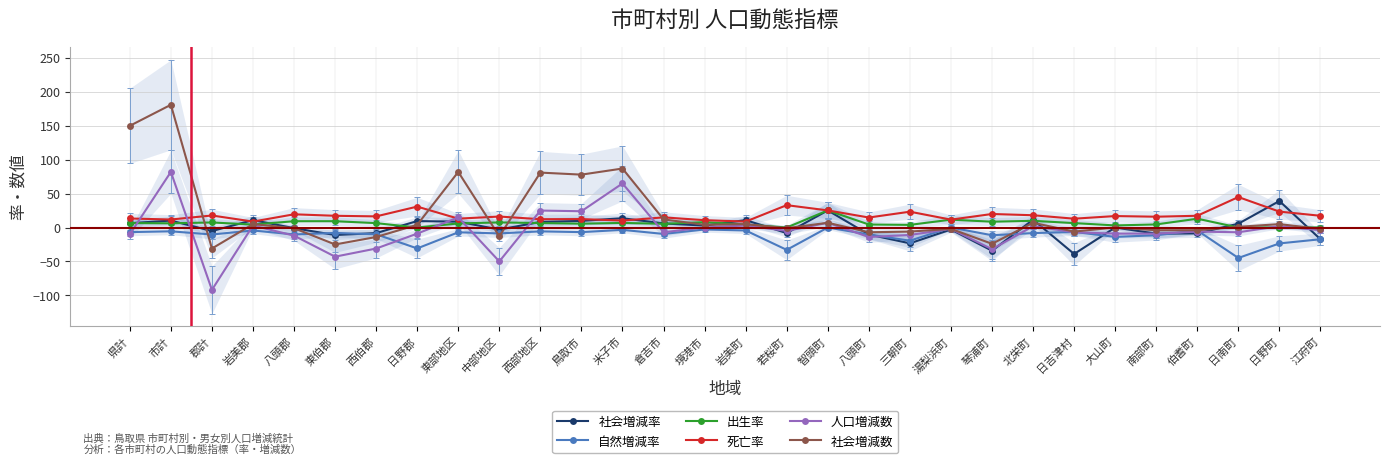

How many times do 死亡率 and 社会増減数 cross each other?

5